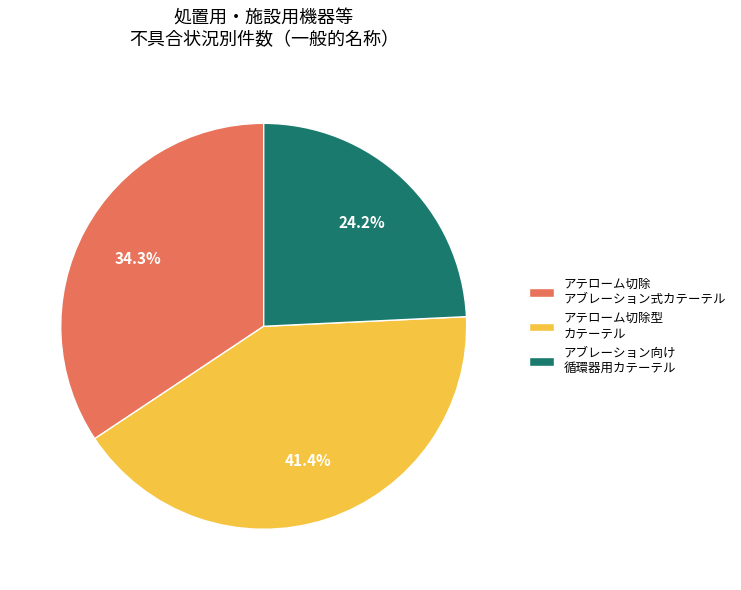

What is the total percentage of アテローム切除型 カテーテル and アテローム切除 アブレーション式カテーテル?

75.8%